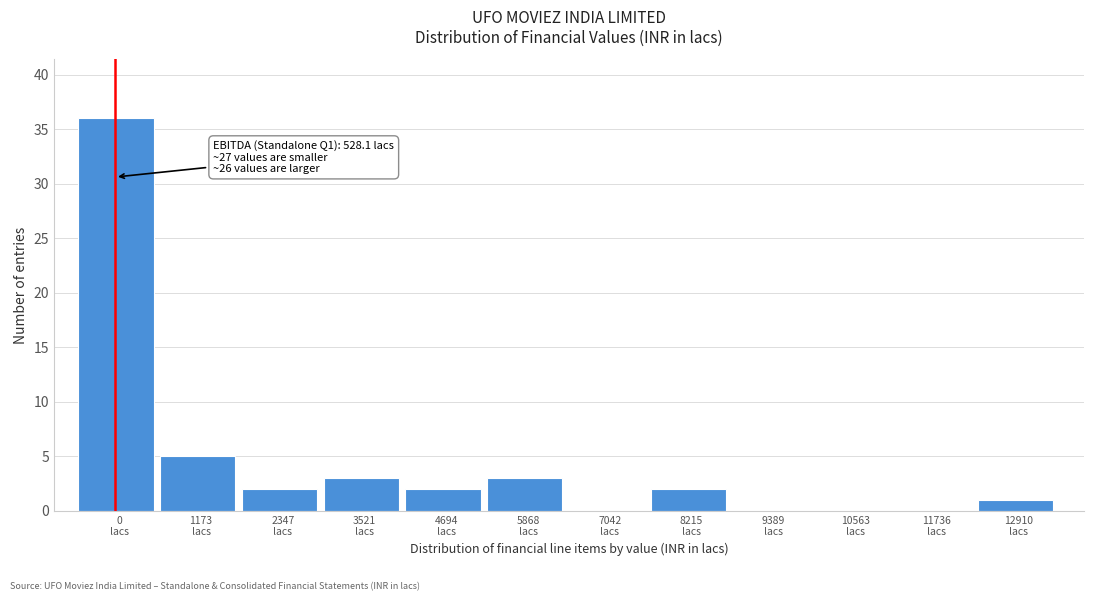

What is the sum of all values?

54